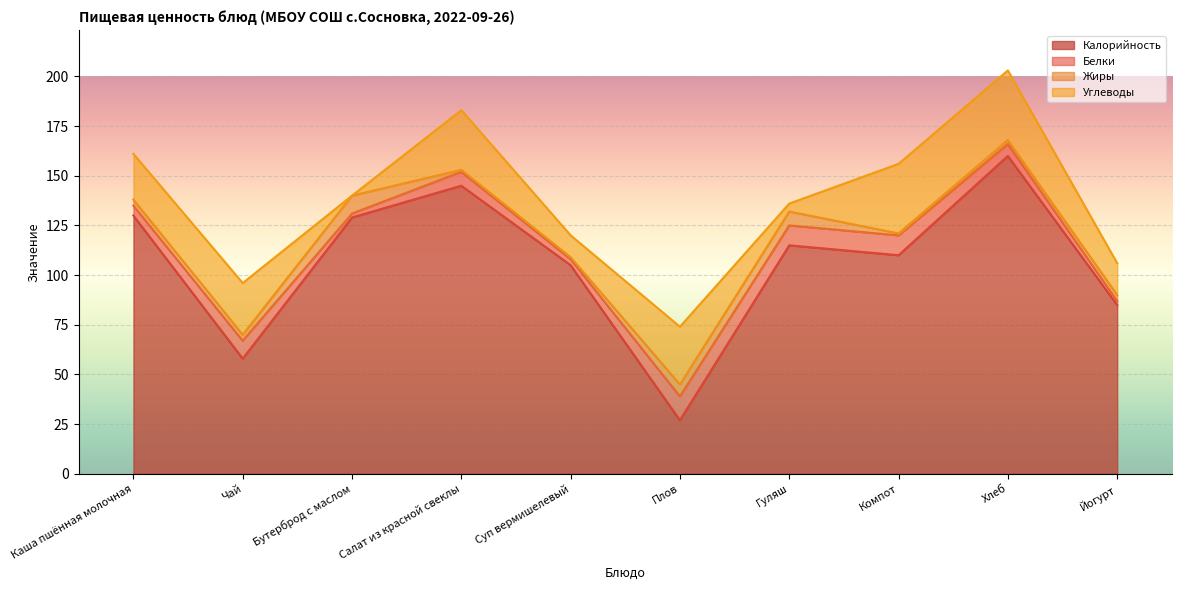

Rank the series by their maximum value, from highest to lowest.

Калорийность, Углеводы, Белки, Жиры